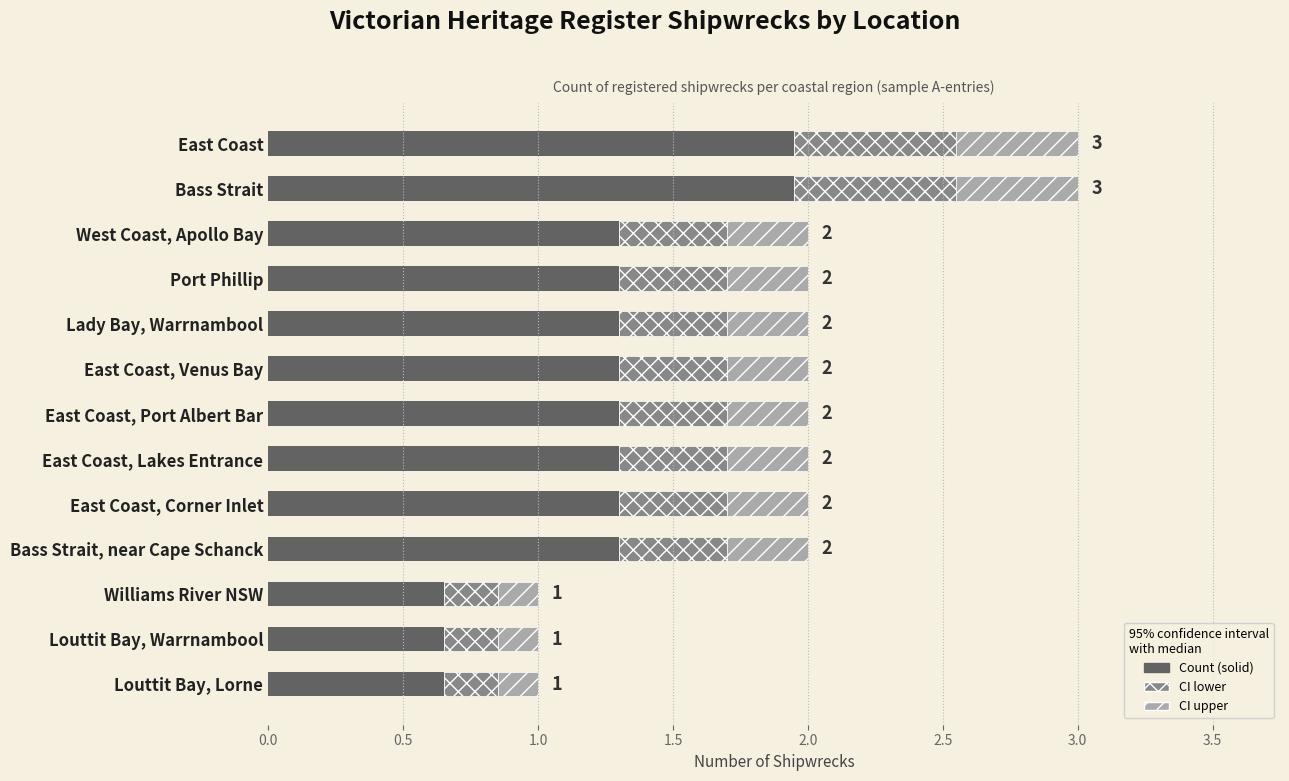

True or false: Count (solid) has a value of 0.3 at Port Phillip.

False